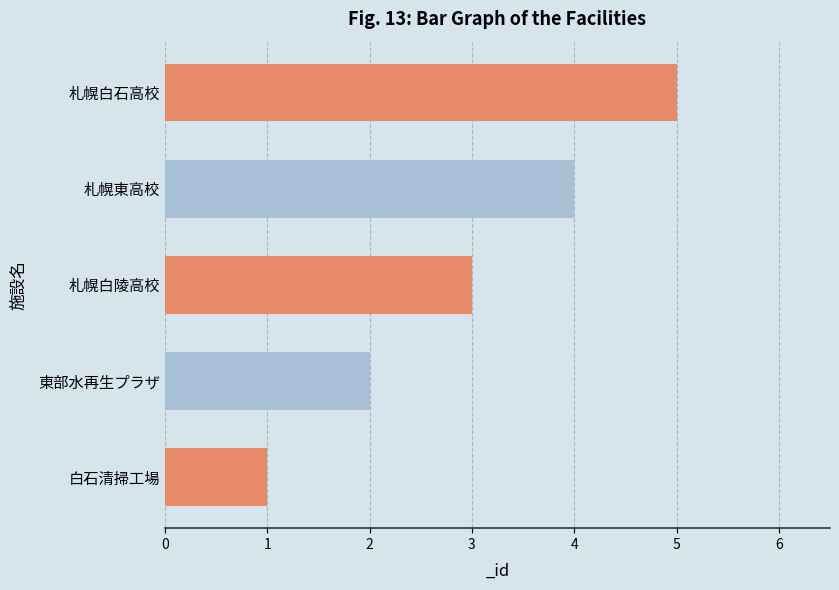

List the labels in order of value, largest first.

札幌白石高校, 札幌東高校, 札幌白陵高校, 東部水再生プラザ, 白石清掃工場